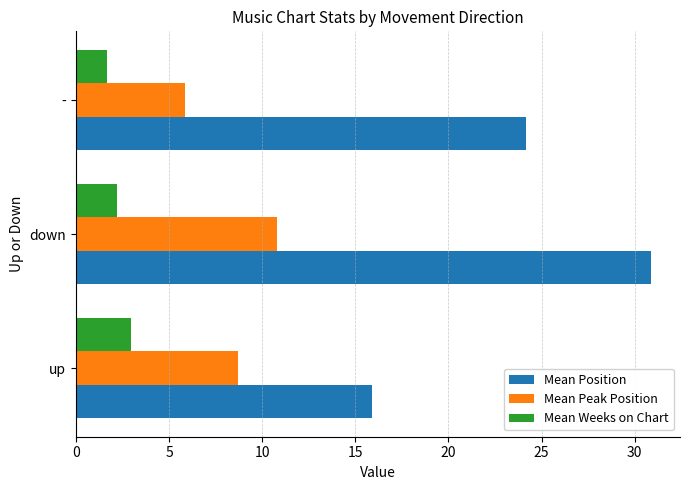

Which series changed the most between up and -?

Mean Position